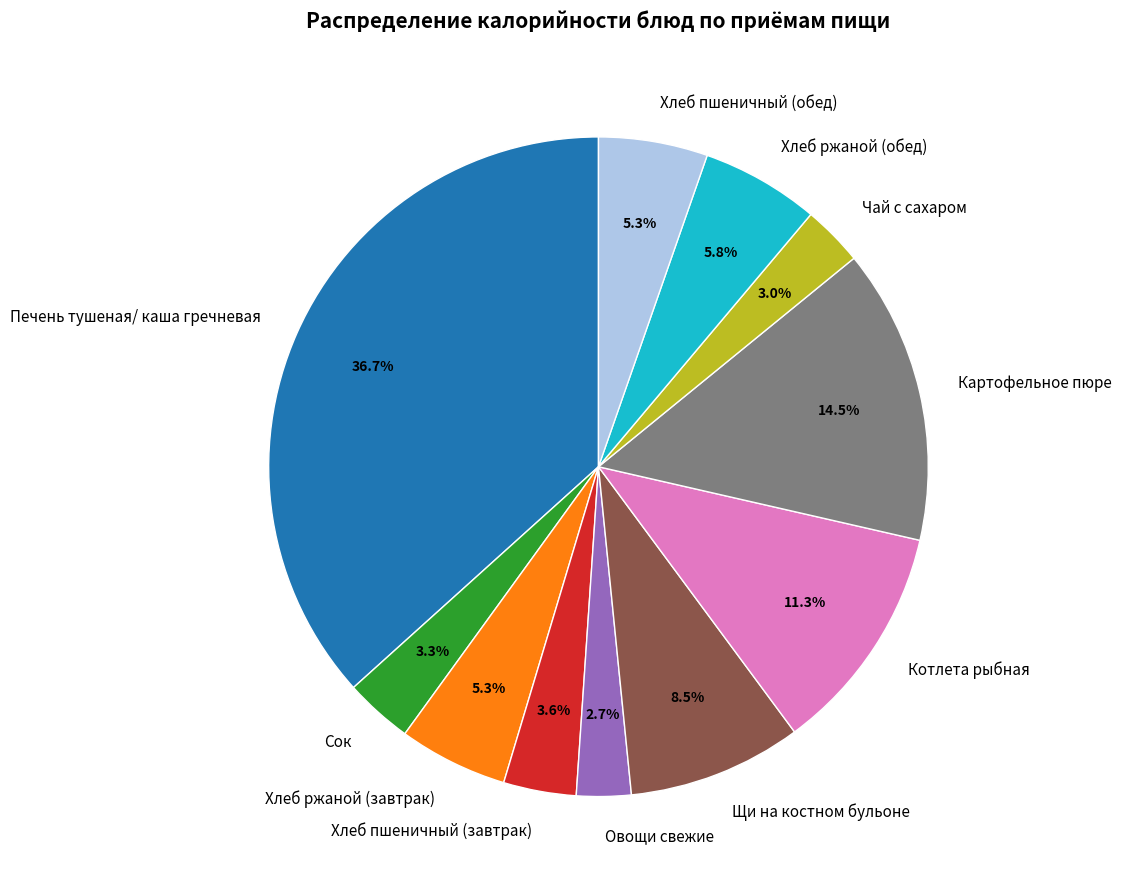

To the nearest percent, what is the average slice percentage?

9%